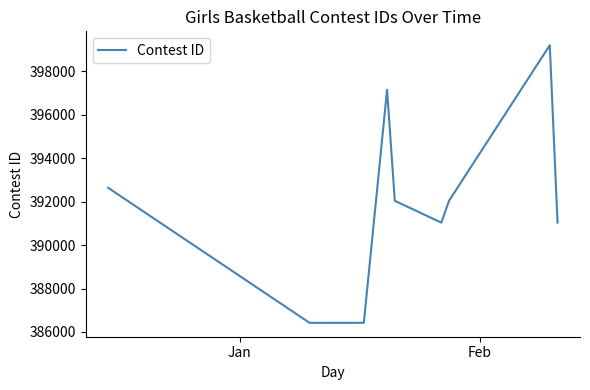

What is the difference between the maximum and minimum values?

12769